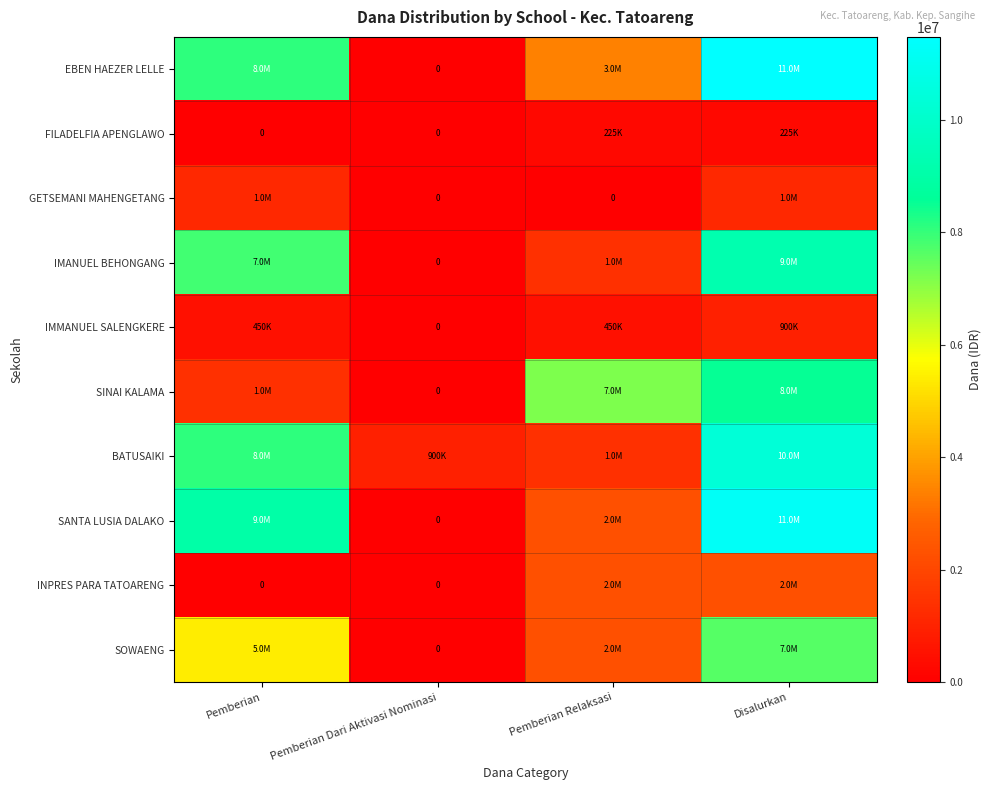

How many series are shown in this chart?

10